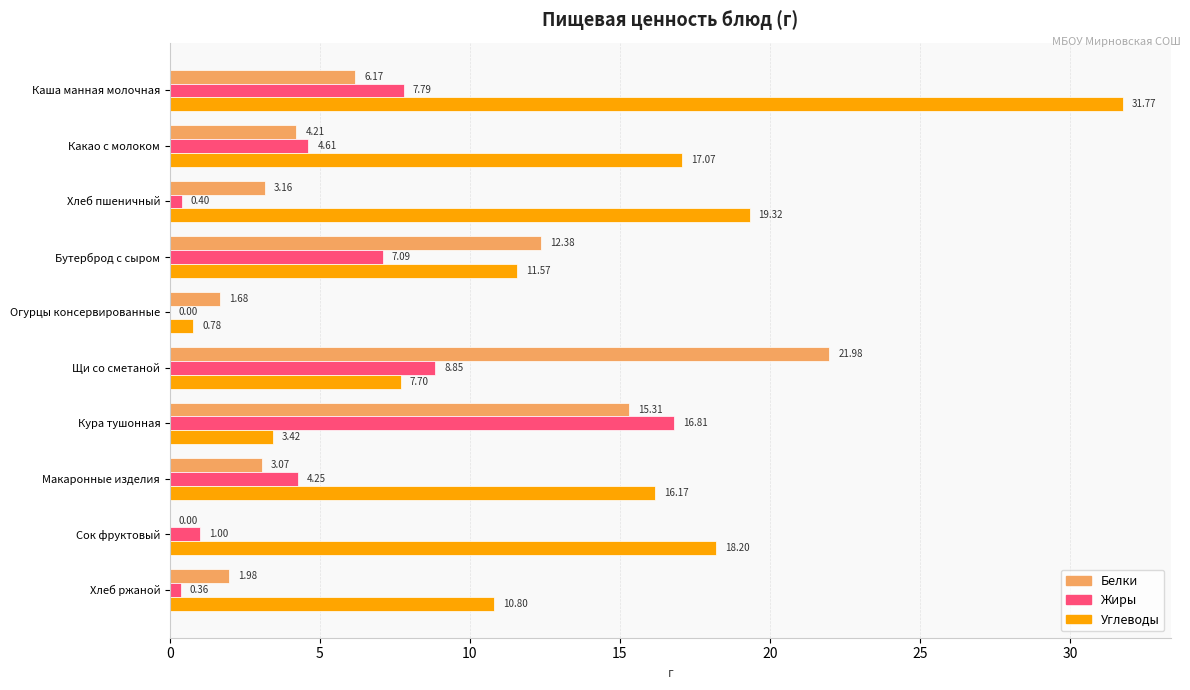

Which series has the largest total across all categories?

Углеводы